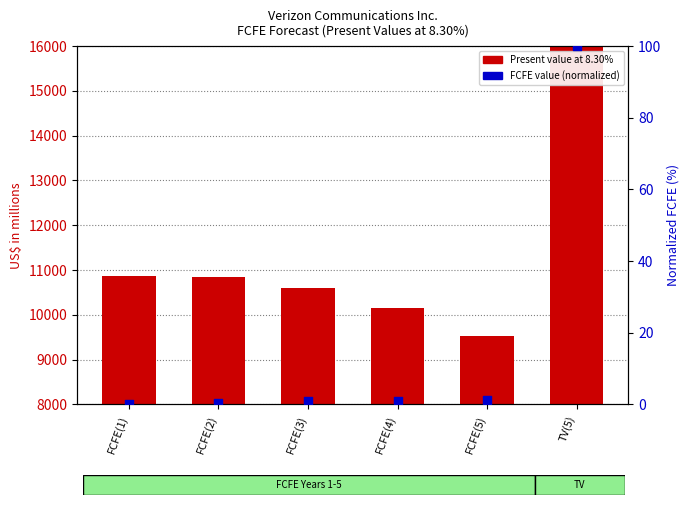

At how many categories does at least one series exceed 91159?

1